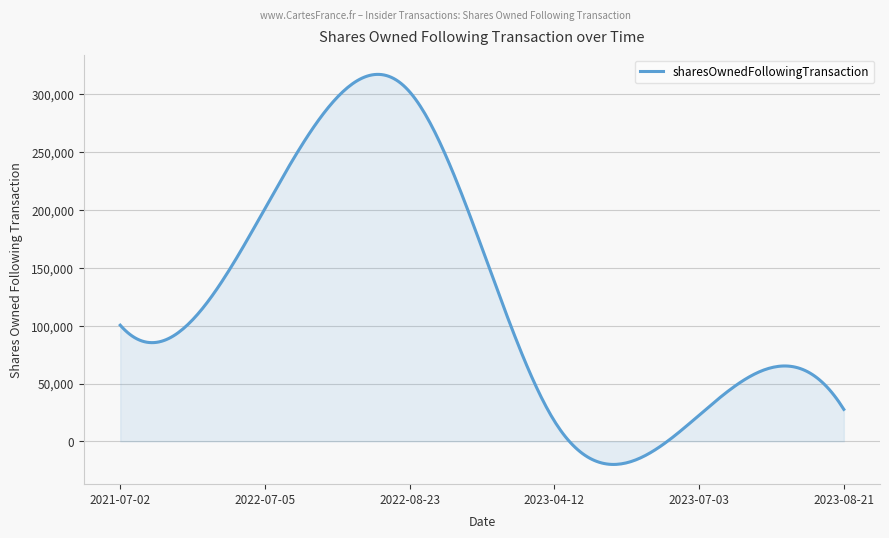

What is the difference between the maximum and minimum values?

337231.0